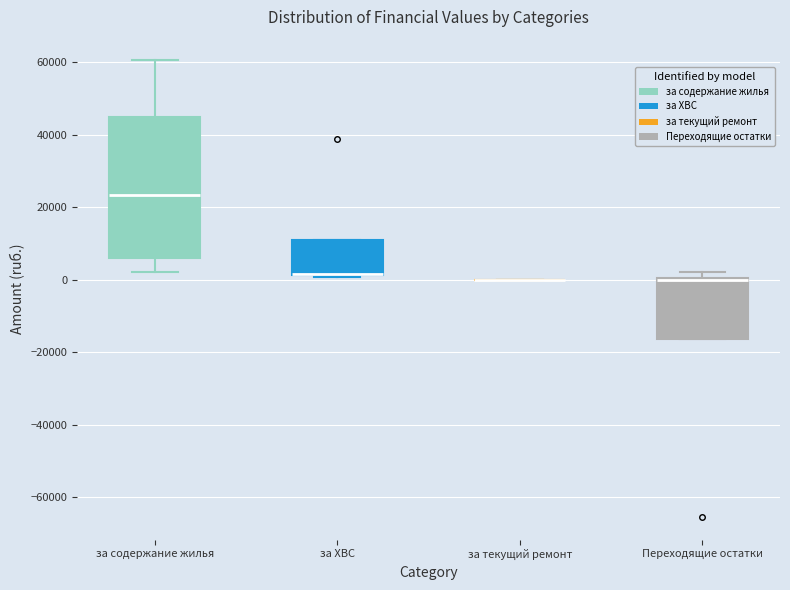

Reading left to right, transcribe this box plot: for each box, give where its median line is, the range the box spans, and where its two whiskers end, as read against the y-axis. The values are not printed on the chart, so give them approximately, as read against the axis.

за содержание жилья: median 24000, box 6000 to 44000, whiskers 2000 to 60000
за ХВС: median 2000 (drawn on the box's lower edge), box 2000 to 10000, whiskers 0 to 10000
за текущий ремонт: box collapsed to a line at 0, whiskers 0 to 0
Переходящие остатки: median 0 (drawn on the box's upper edge), box -16000 to 0, whiskers -16000 to 2000